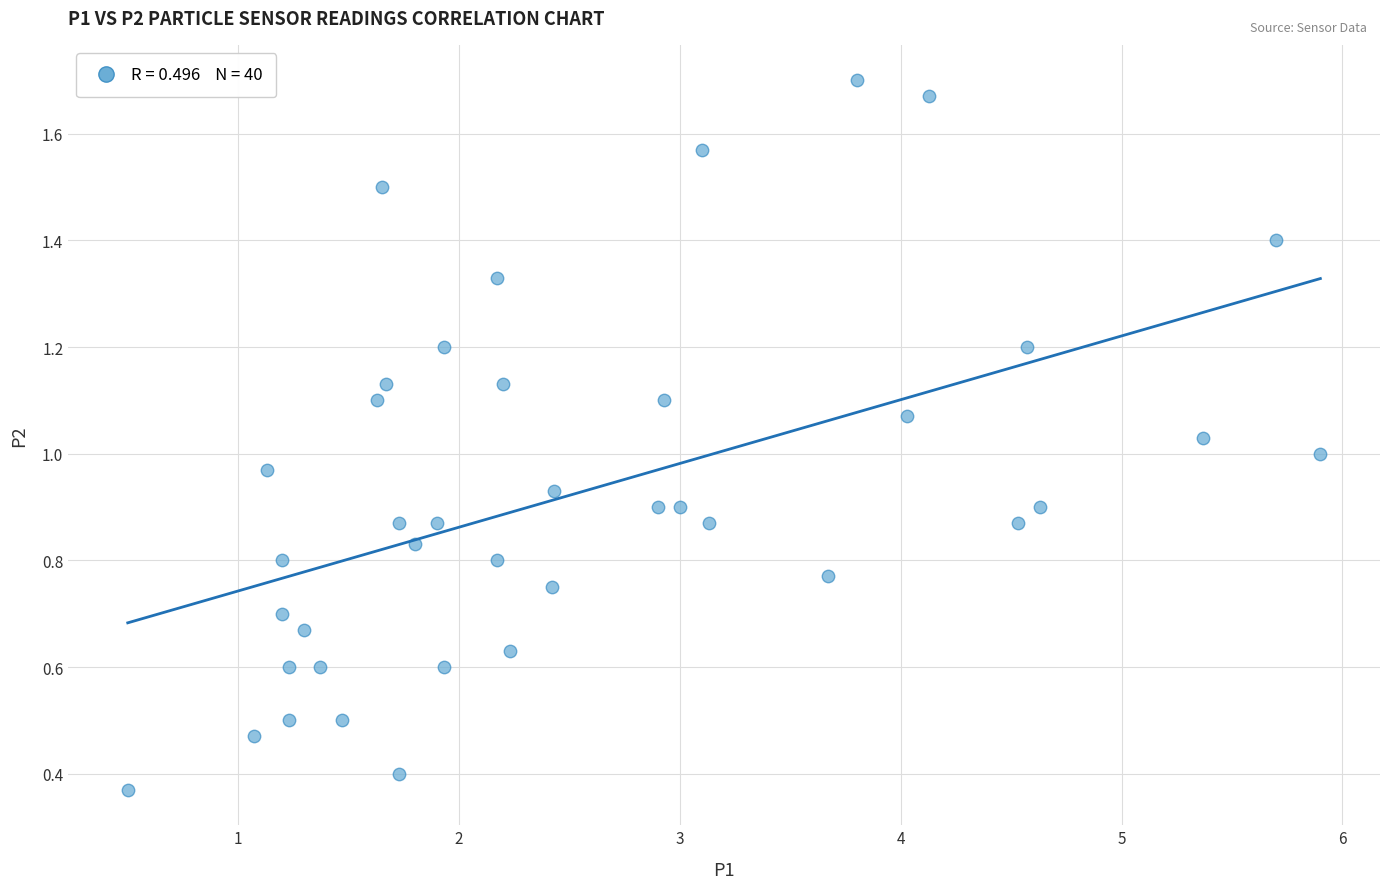

What is the range of X values (max minus min)?

5.4